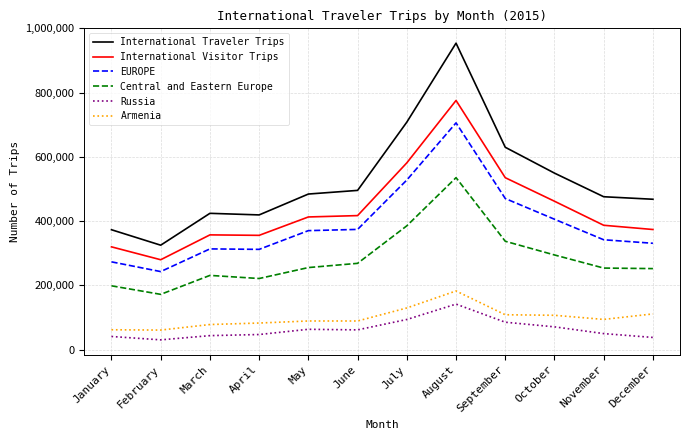

Which series changed the most between January and March?

International Traveler Trips